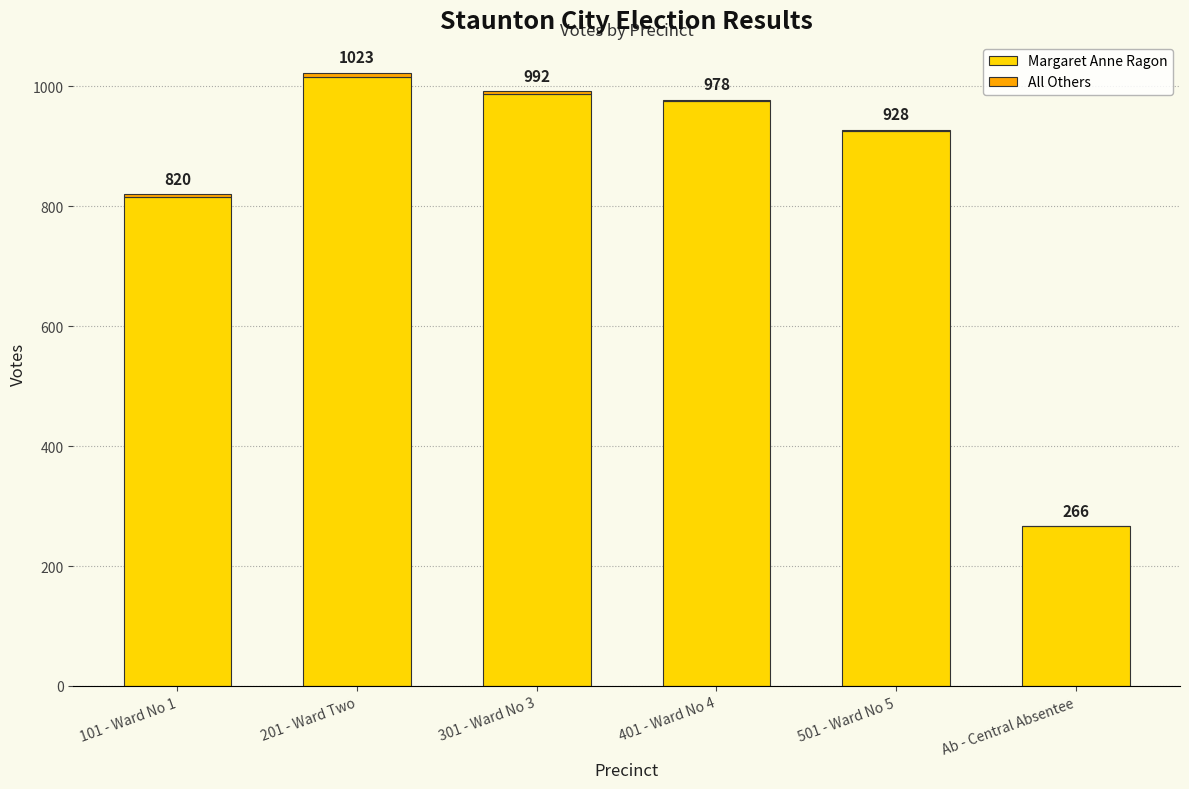

Count the number of data series in this chart.

2